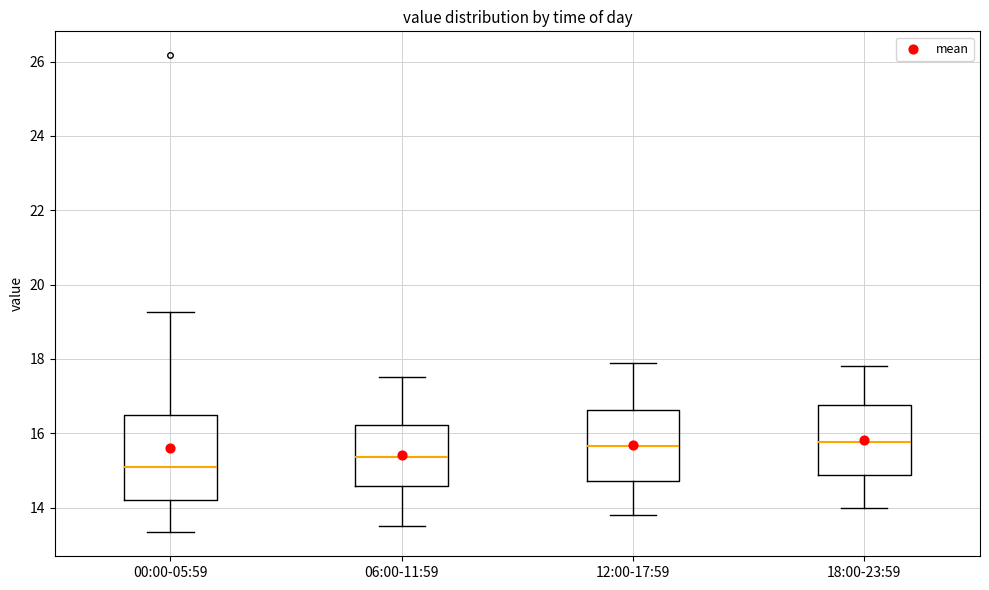

Comparing the boxes themselves (not the whiskers), which one is the tallest?

00:00-05:59